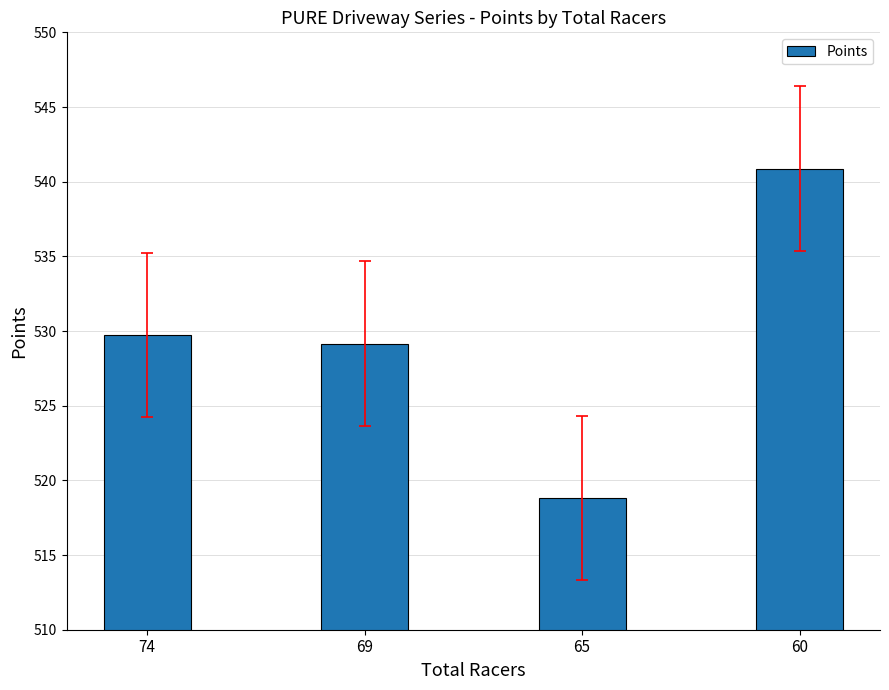

The chart shows a value of 807.5 at 74. True or false?

False